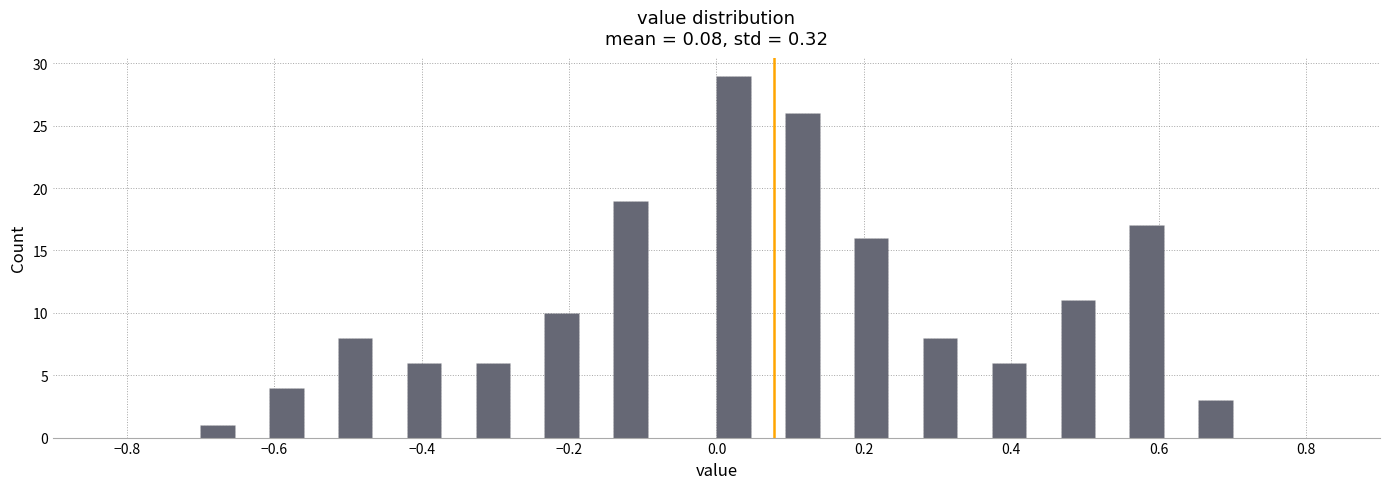

Read against the x-axis, roughly where is the centre of the tallest bar?

0.02